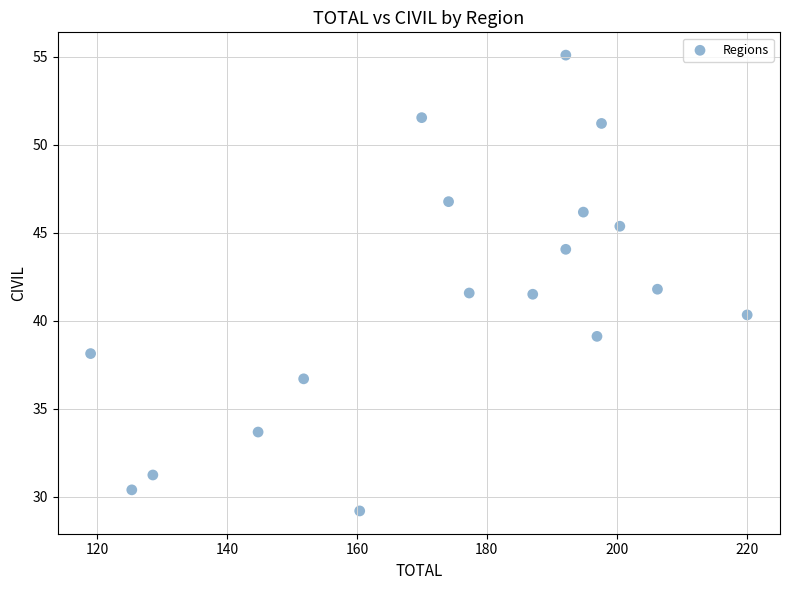

What is the range of Y values (max minus min)?

25.9